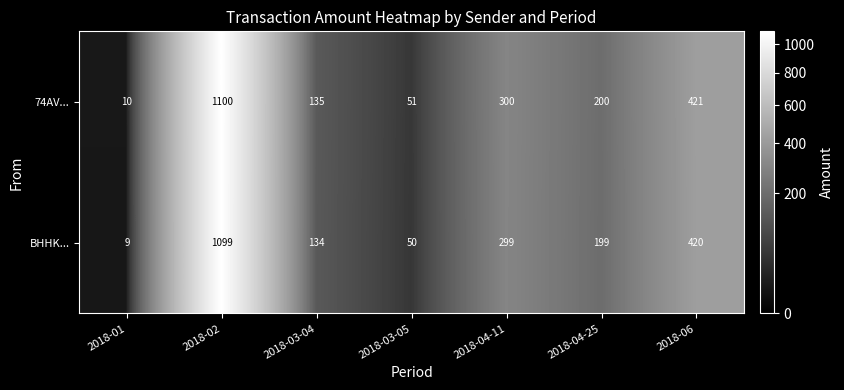

Count the number of categories in the chart.

7